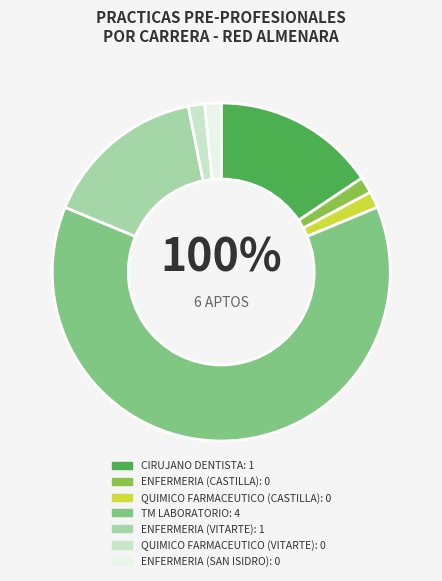

Is it true that ENFERMERIA (SAN ISIDRO) is 0% of the pie?

True